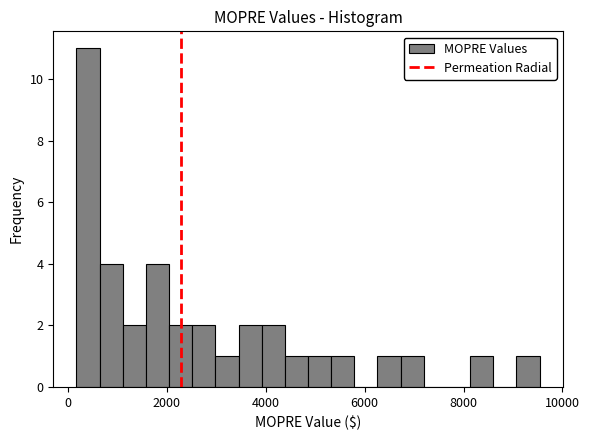

Read against the x-axis, roughly where is the centre of the tallest bar?

400